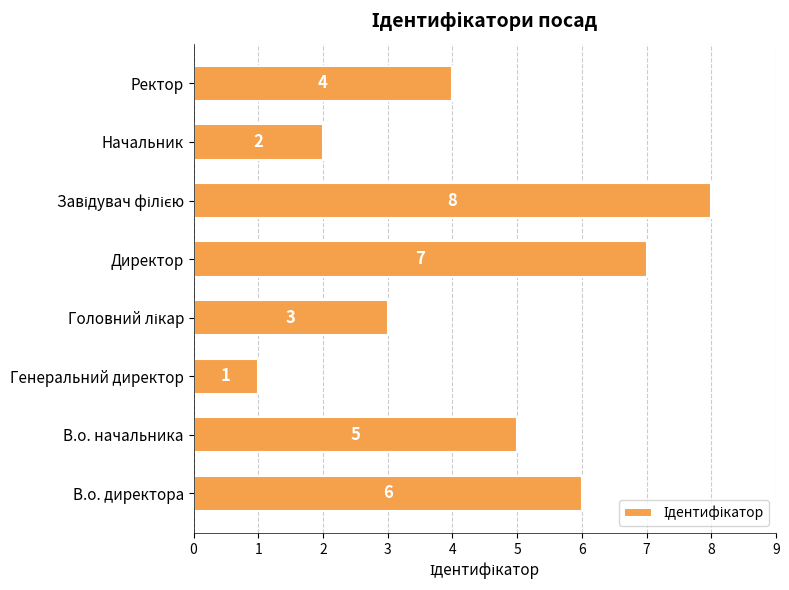

Does the chart contain any negative values?

No